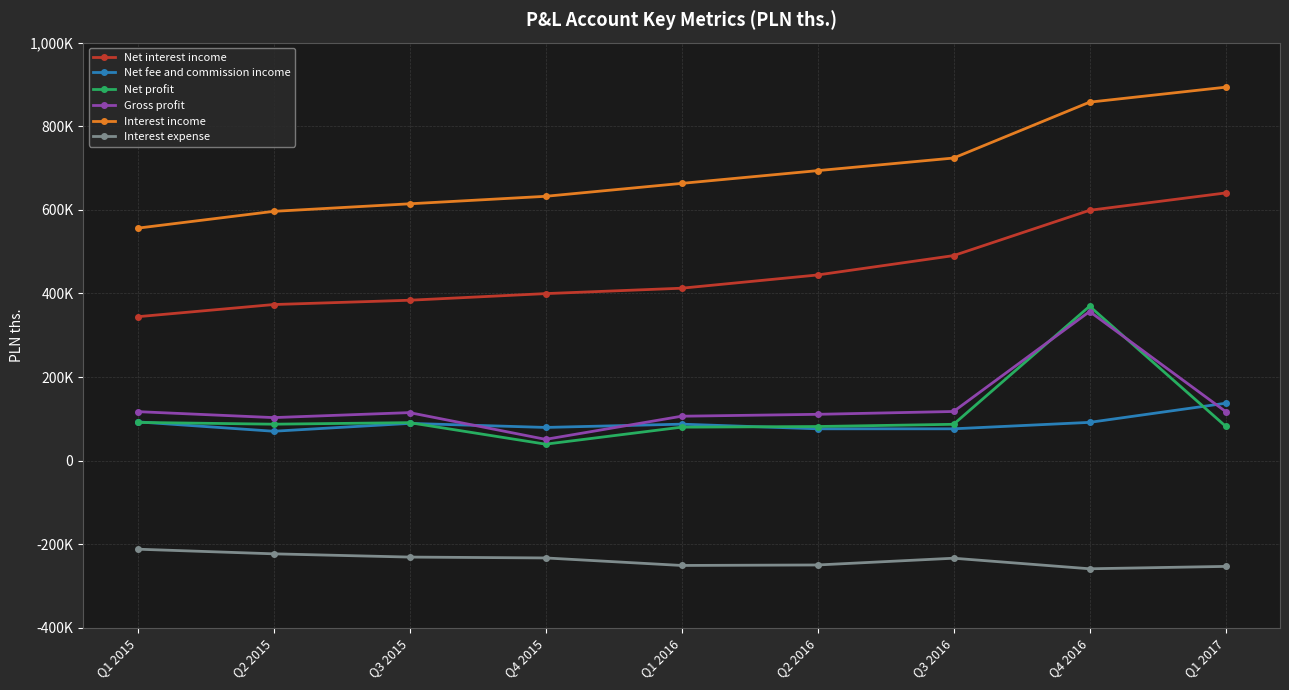

True or false: Net interest income and Net profit intersect in this chart.

False